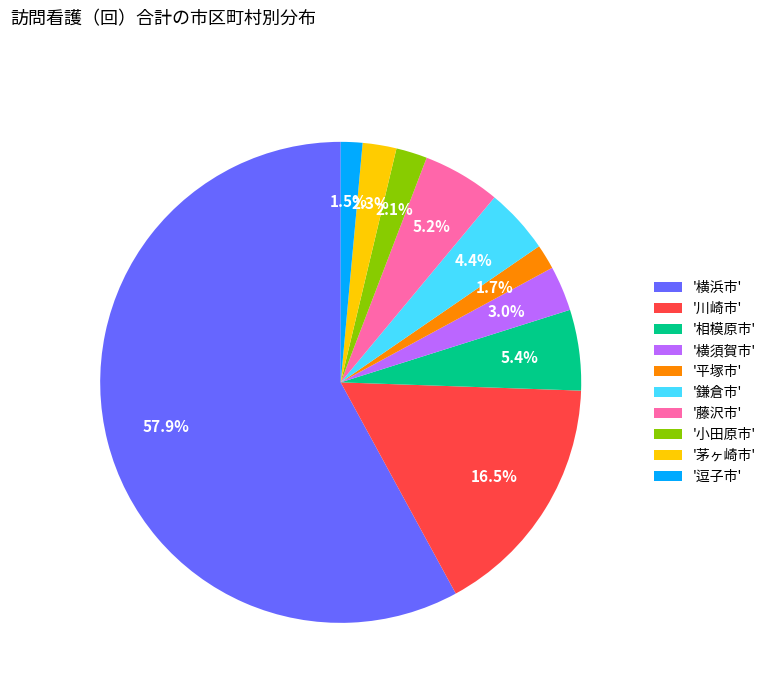

Does any single category account for the majority?

Yes